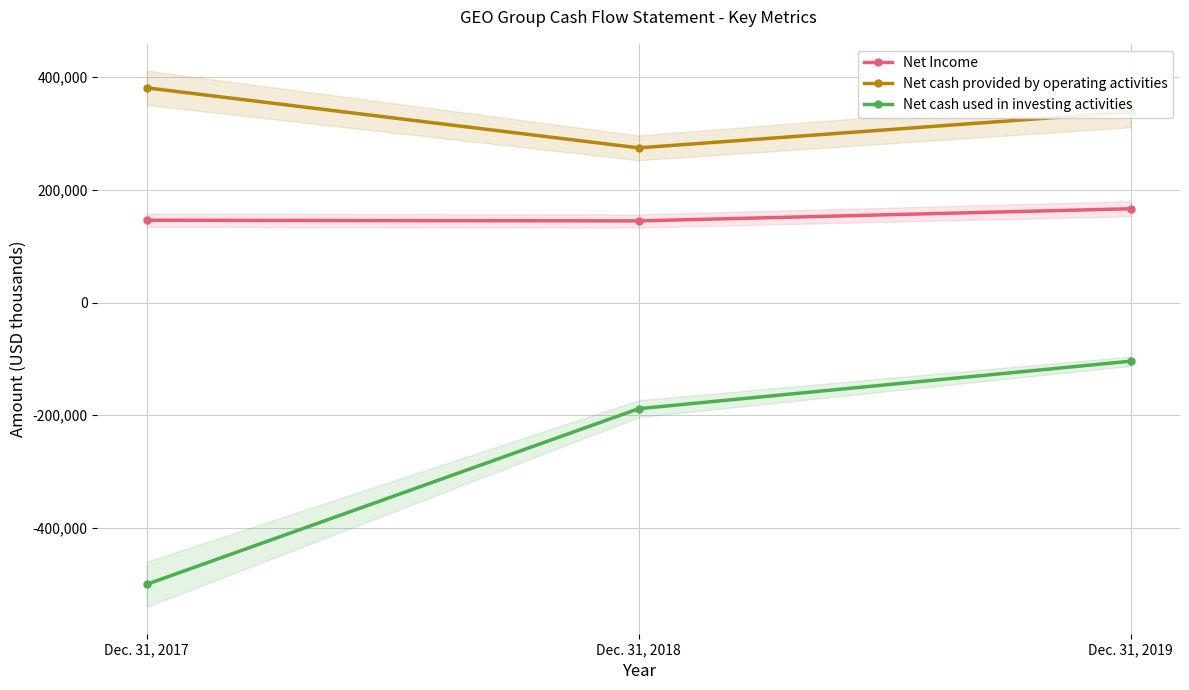

Reading left to right, transcribe all the data shown in this chart.

Net Income: 146024	144827	166412
Net cash provided by operating activities: 381042	274475	338143
Net cash used in investing activities: -500255	-188483	-104137